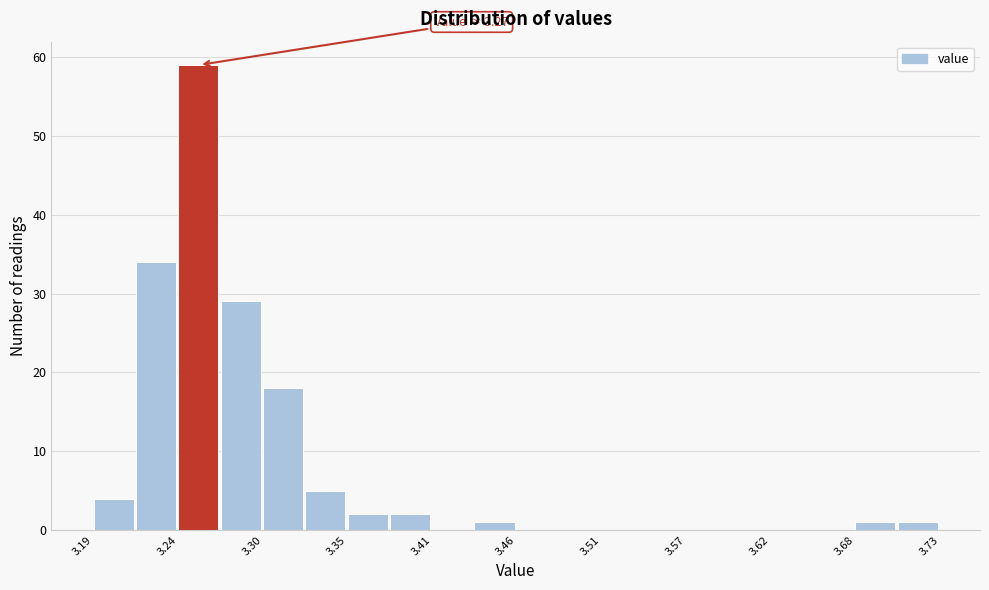

Around what value on the x-axis is the tallest bar? Give the approximate position of its centre, as read against the axis.

3.26